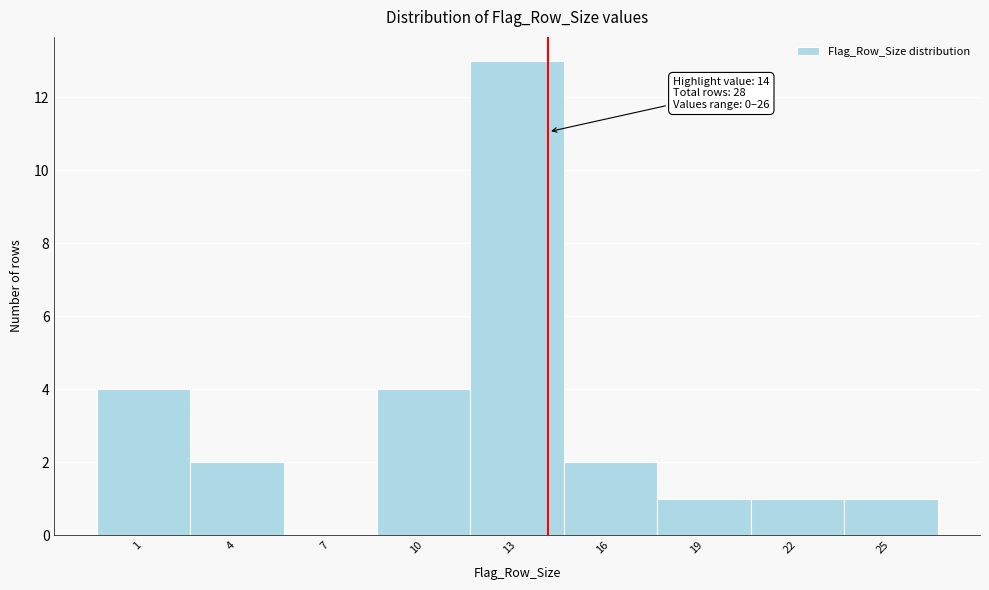

Which range on the x-axis has the tallest bar?

11.5 to 14.5